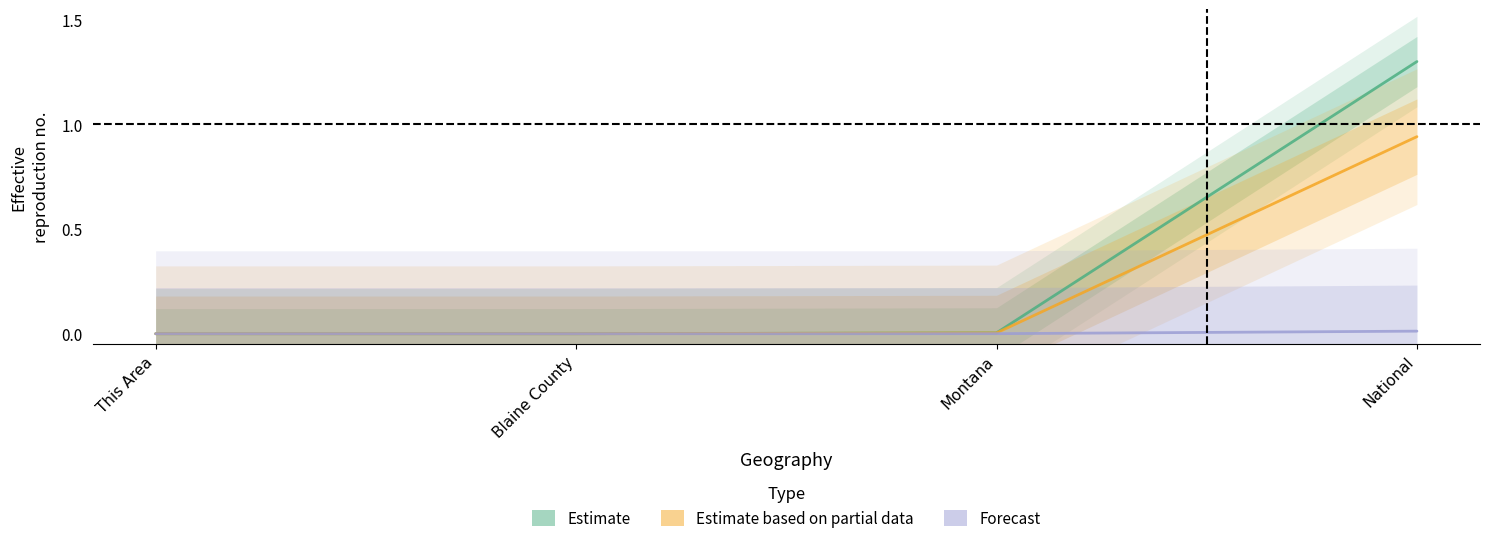

How many categories are shown in the chart?

4